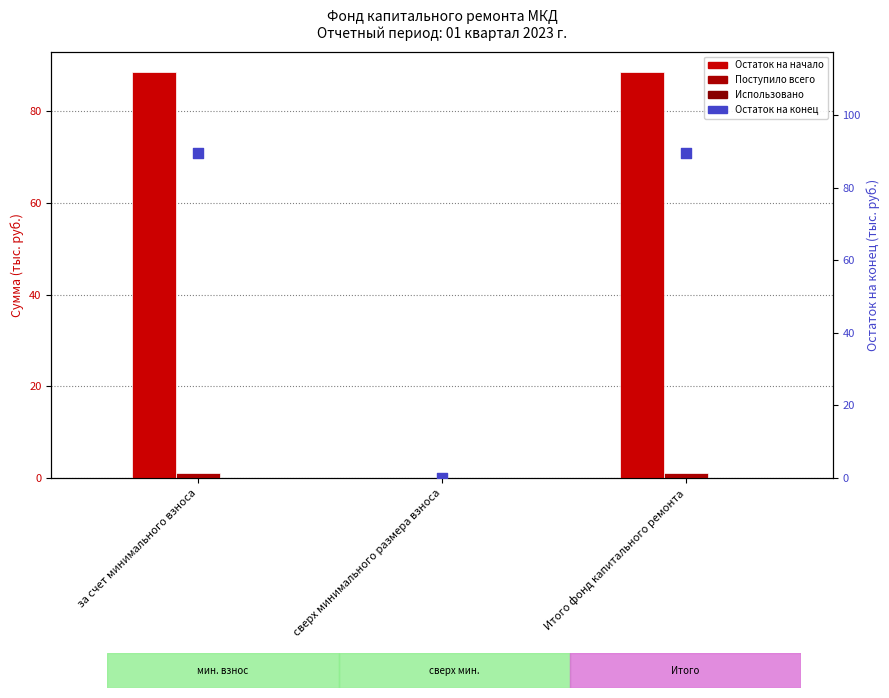

Which series has the largest total across all categories?

Остаток на конец